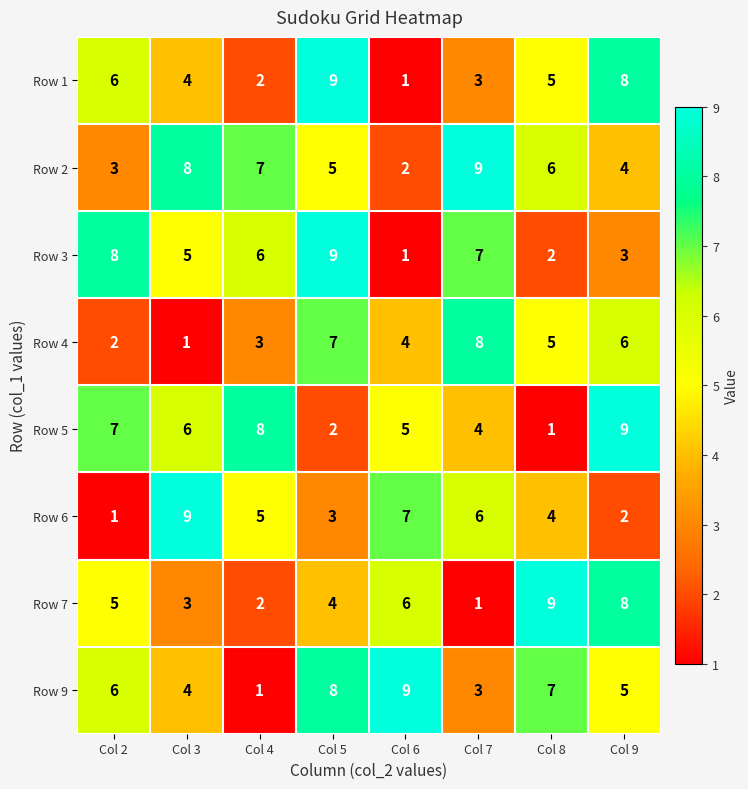

What is the total value across all series at Col 9?

45